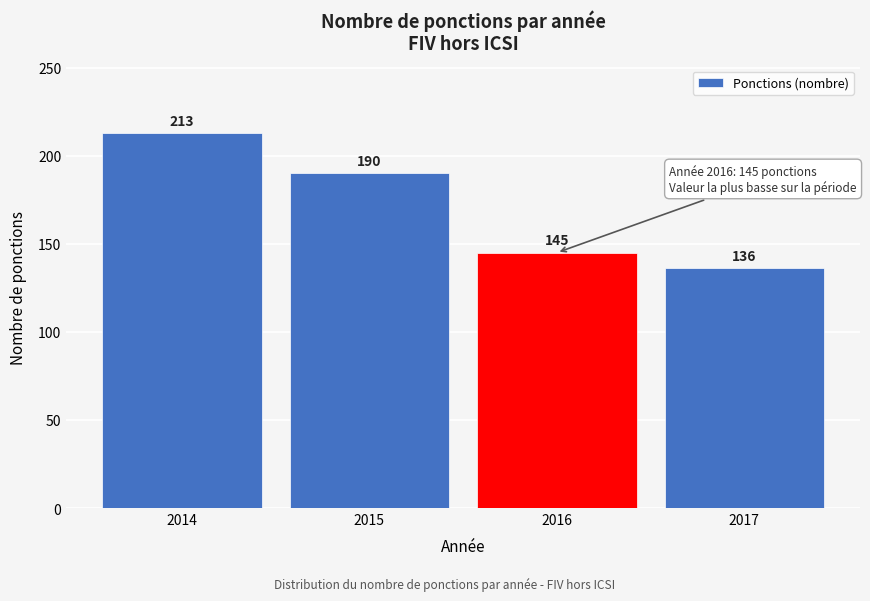

Reading right to left, list all the values displayed in this chart.

2017=136	2016=145	2015=190	2014=213